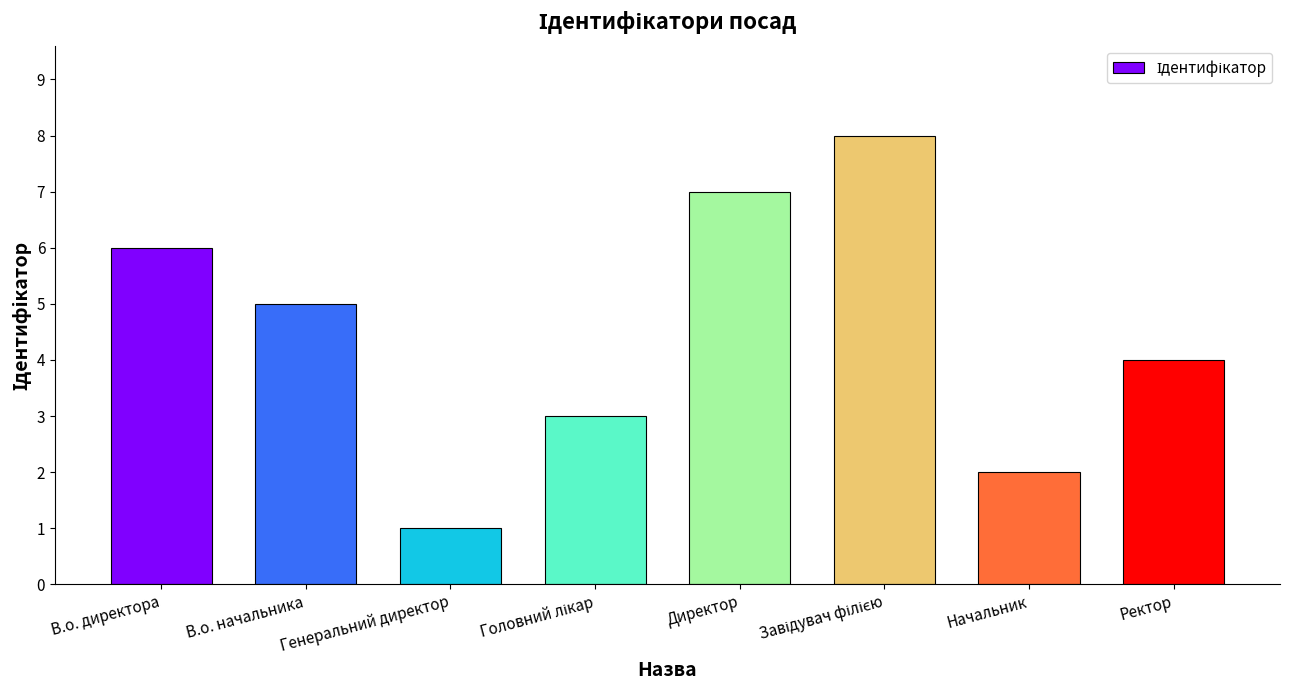

At which label is the value closest to 4?

Ректор